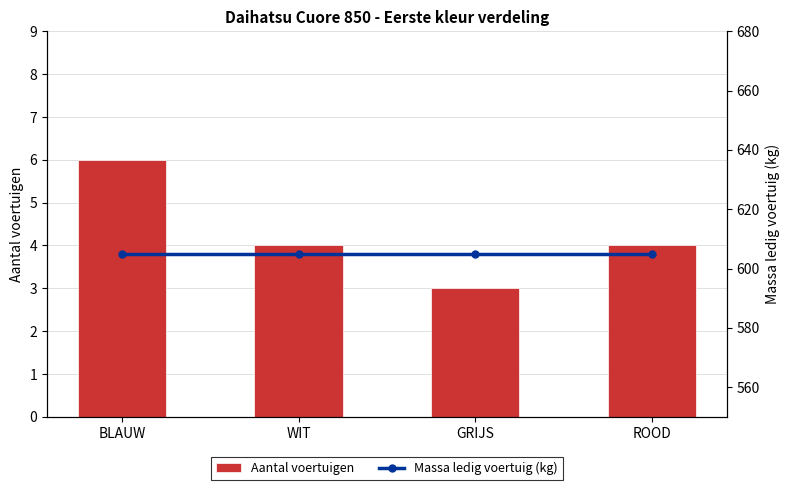

What is the total value across all series at ROOD?

609